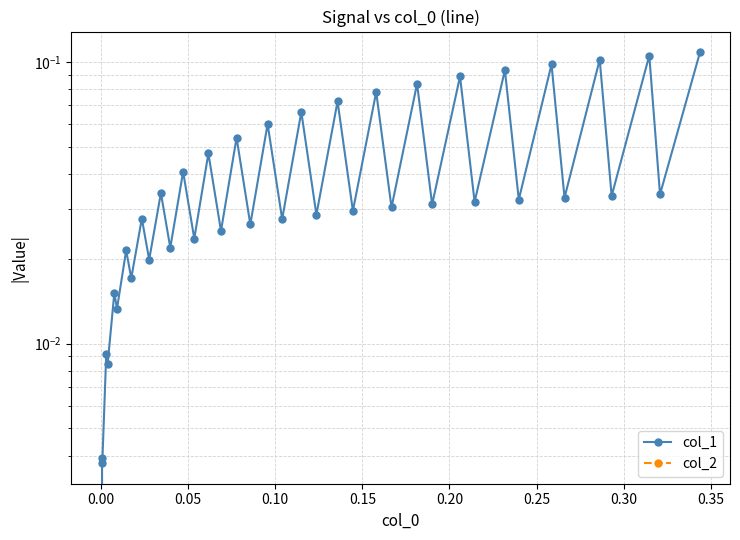

Is it true that col_1 equals 0.0 at 19?

False